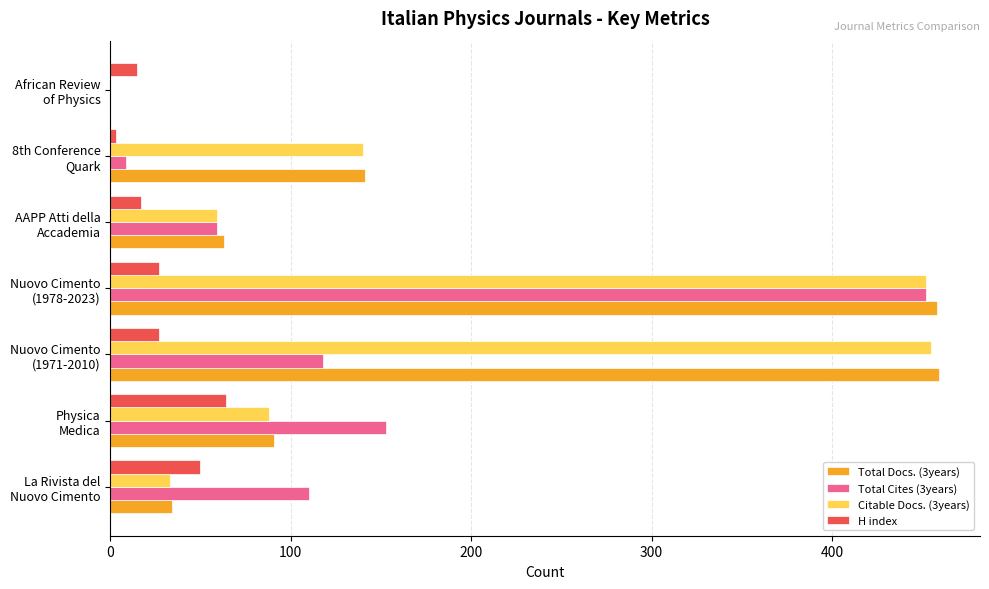

What is the greatest value displayed?

459